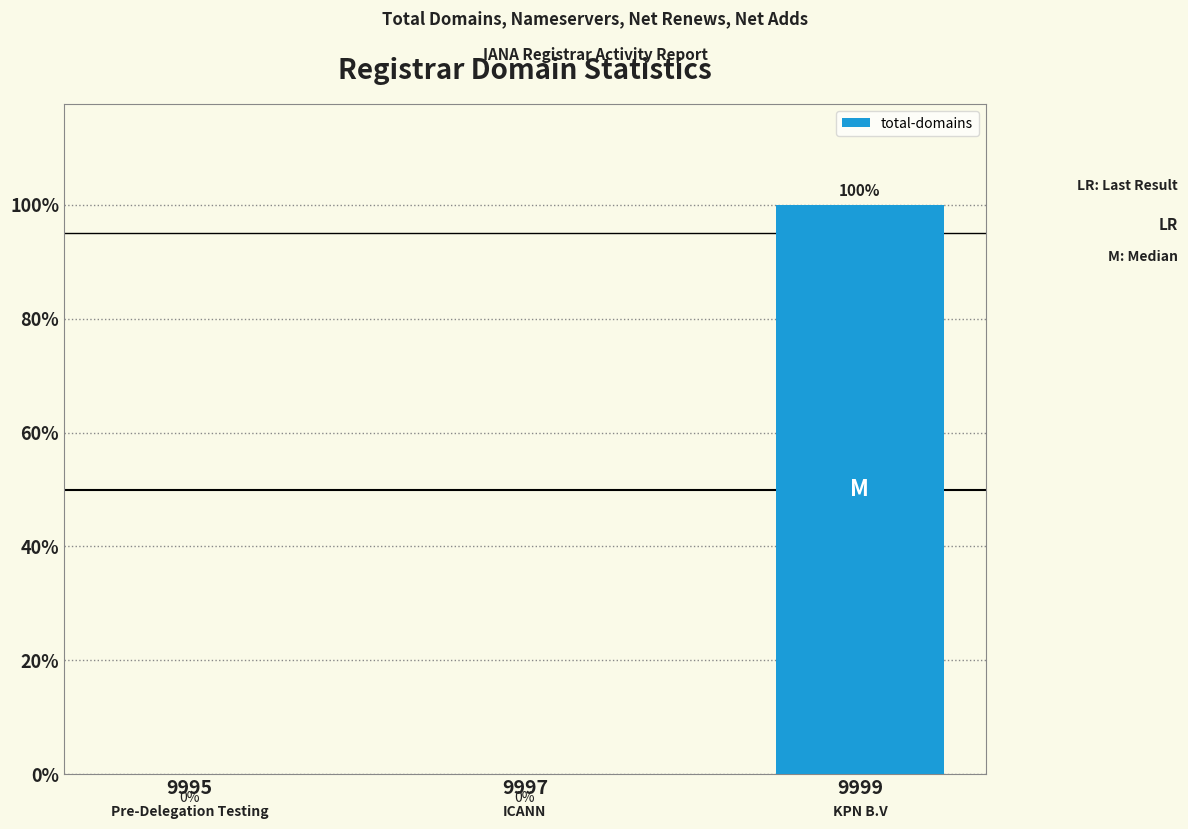

Which category has the highest value across all series?

9999